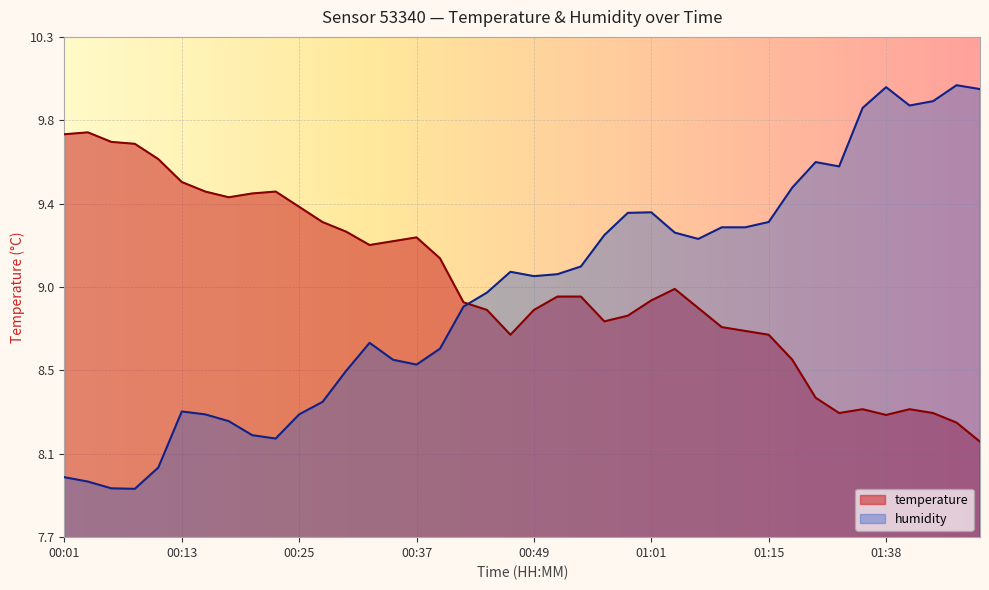

True or false: humidity has a value of 10.0 at 01:38.

True